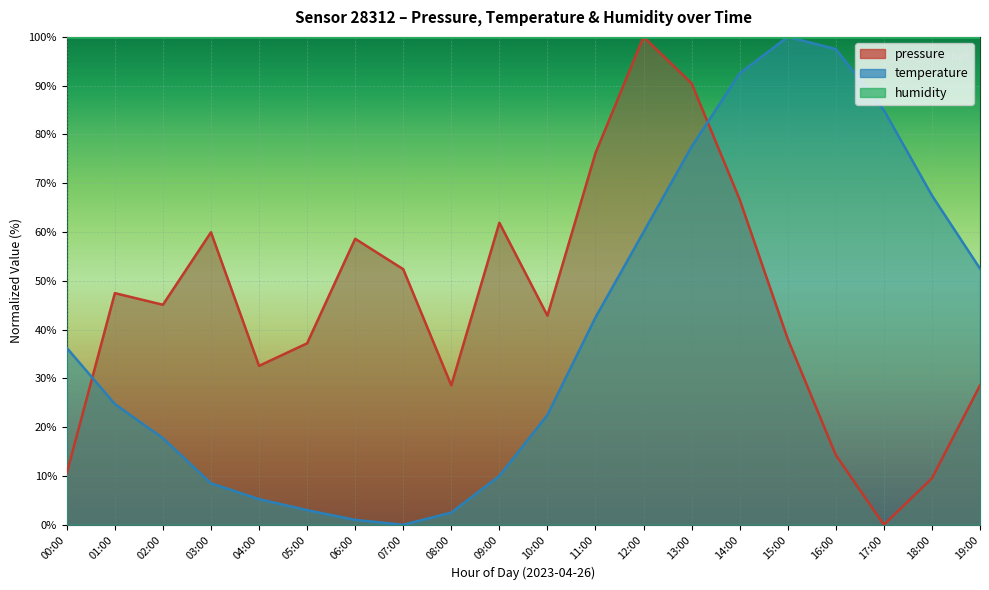

True or false: temperature and pressure intersect in this chart.

True